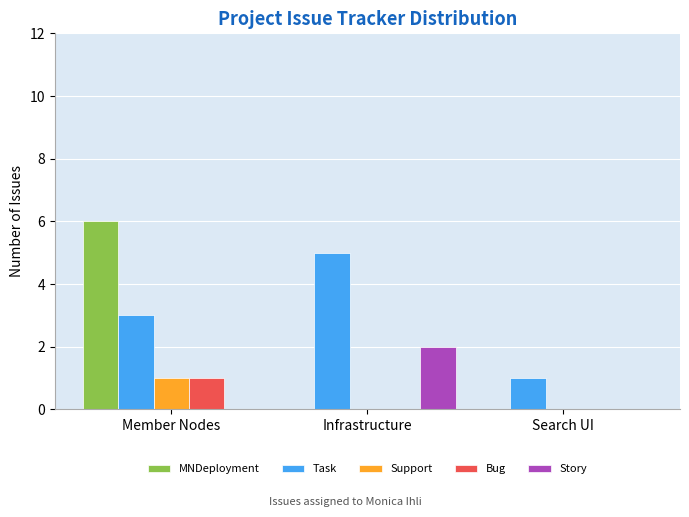

Between Infrastructure and Search UI, which series saw the biggest shift?

Task